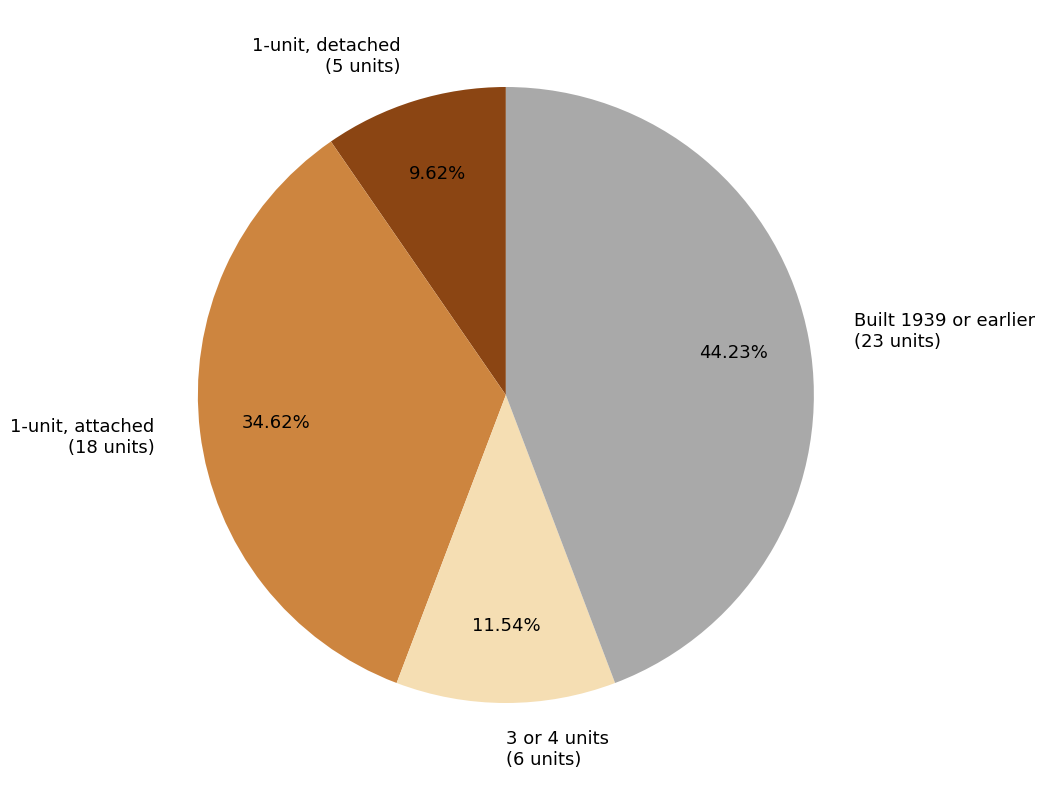

Is the sum of 1-unit, detached (5 units) and 3 or 4 units (6 units) greater than half?

No